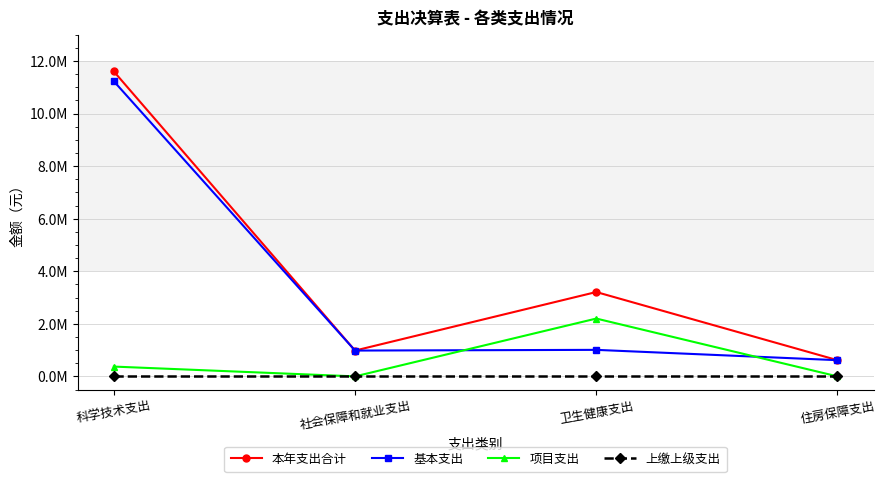

Which category has the lowest value in the 项目支出 series?

社会保障和就业支出